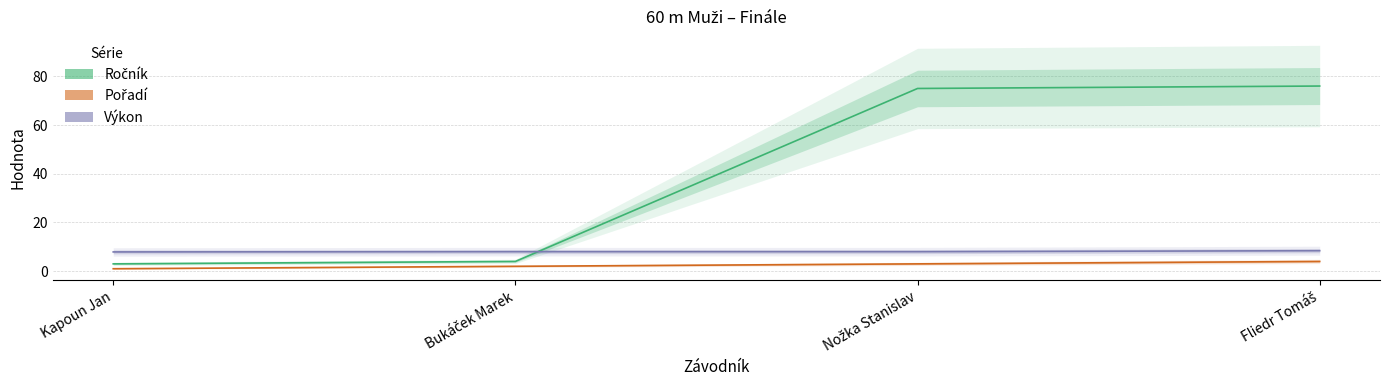

How many values in the Pořadí series exceed 3?

1